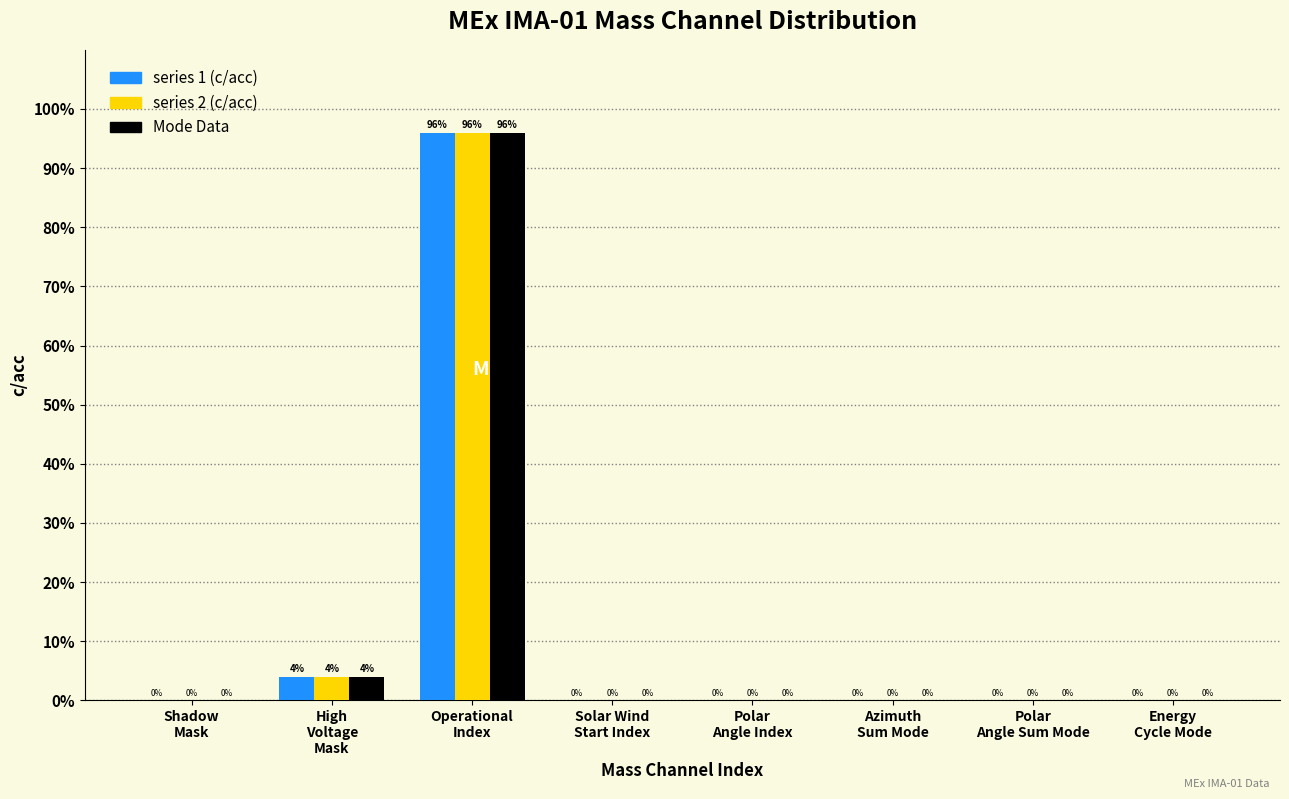

What is the maximum value shown in the chart?

96